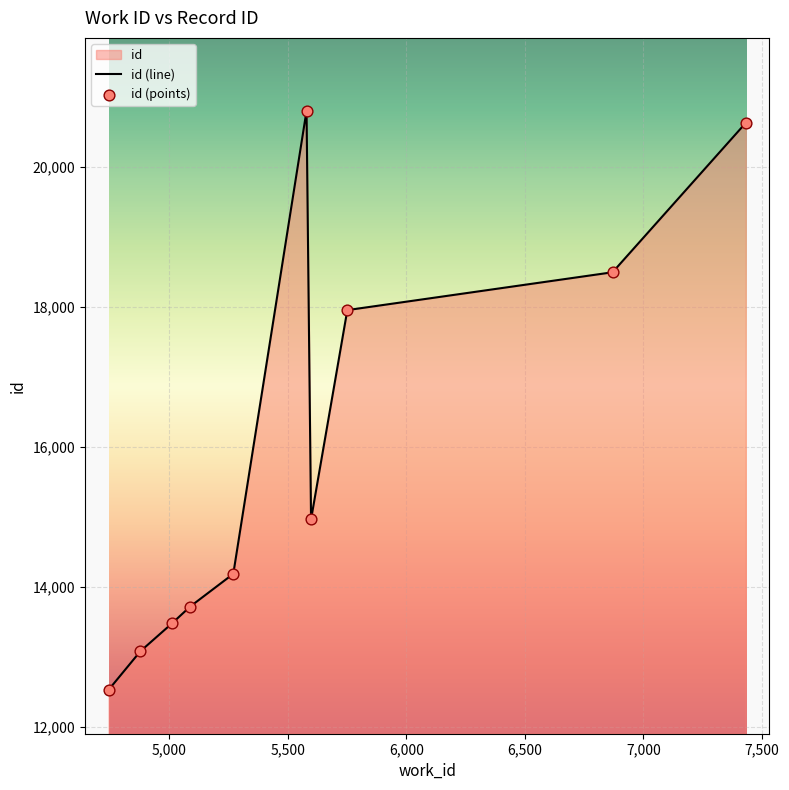

Which series has the largest total across all categories?

id (line)